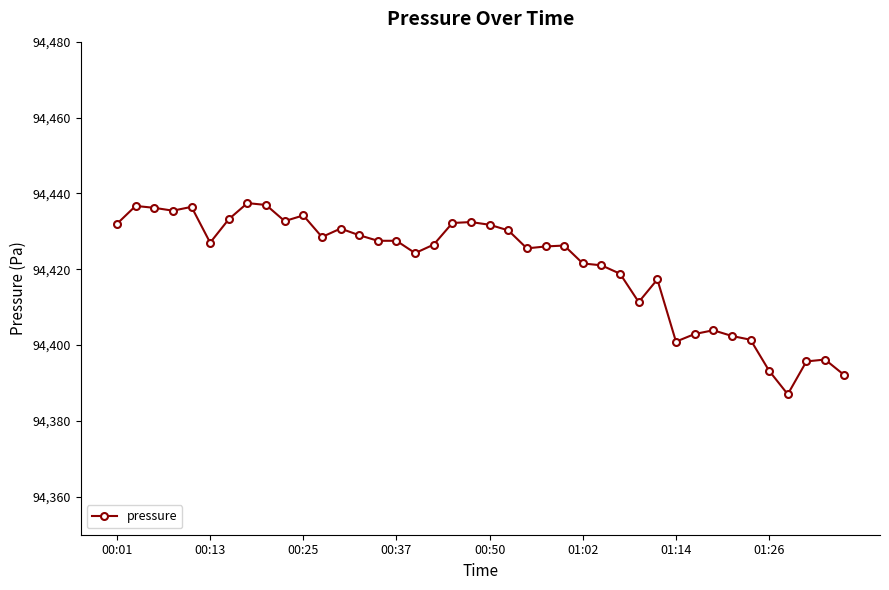

True or false: there are more than 1 points higher than both neighbors.

True